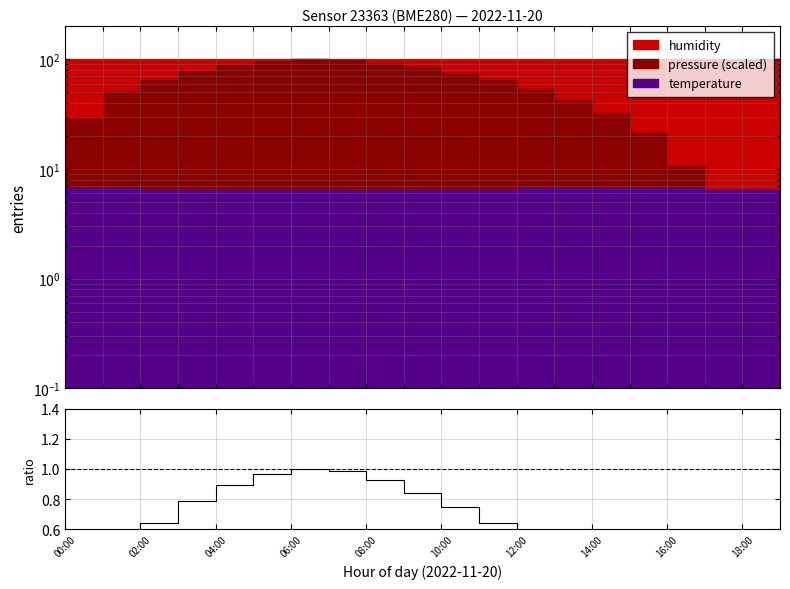

What position from the left is 06:00?

7